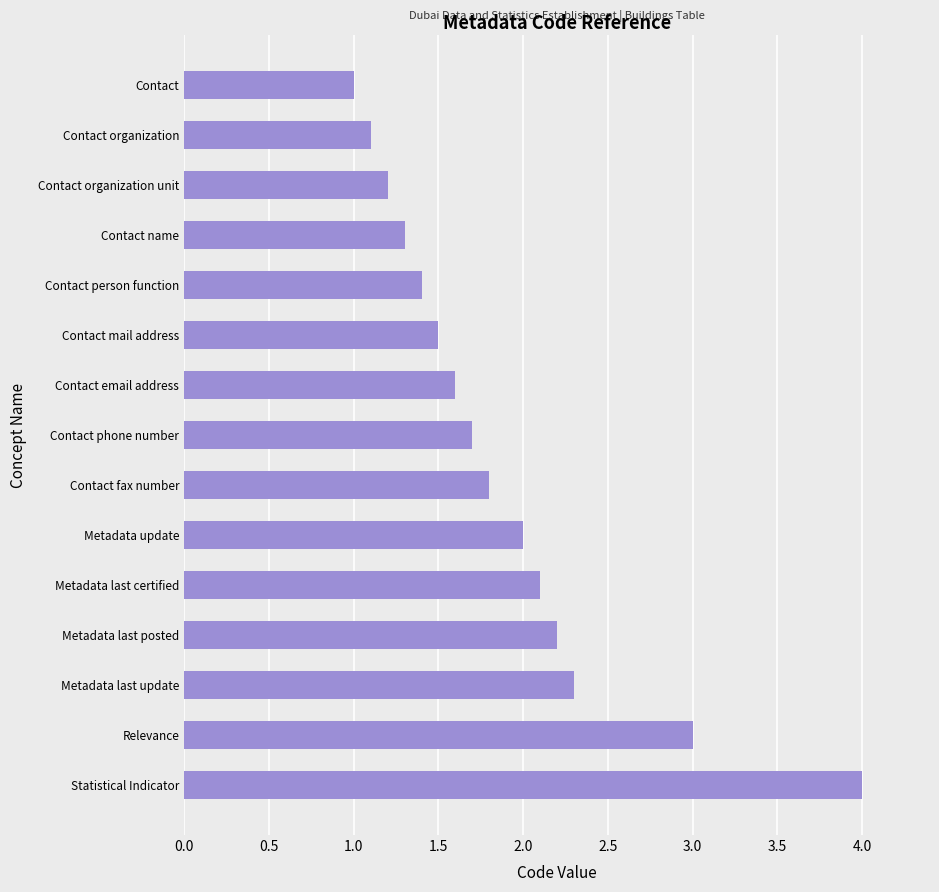

Between Contact organization and Metadata last certified, which is larger?

Metadata last certified